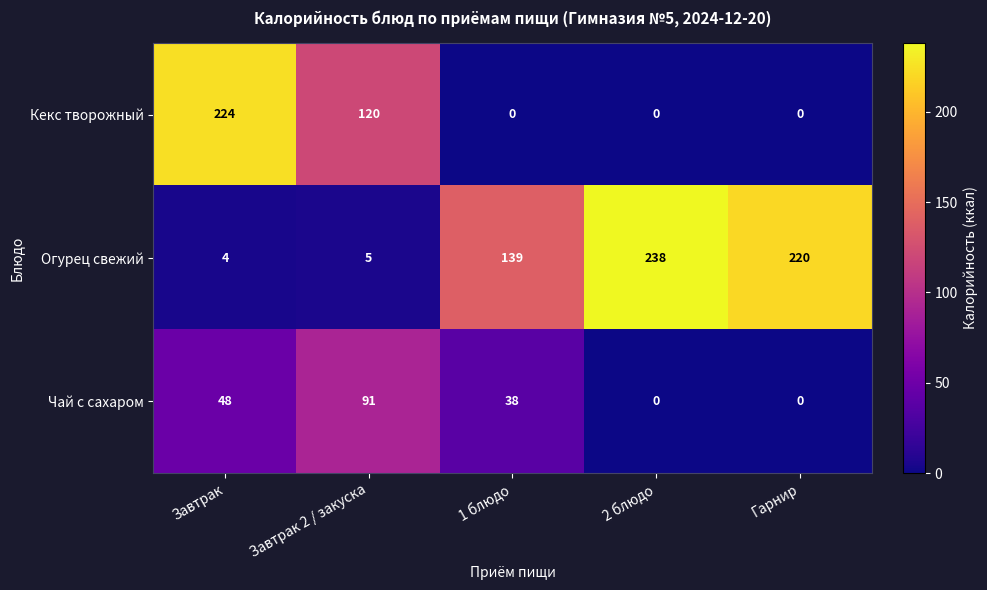

Is the value of Огурец свежий at 2 блюдо greater than the value of Чай с сахаром at Завтрак 2 / закуска?

Yes